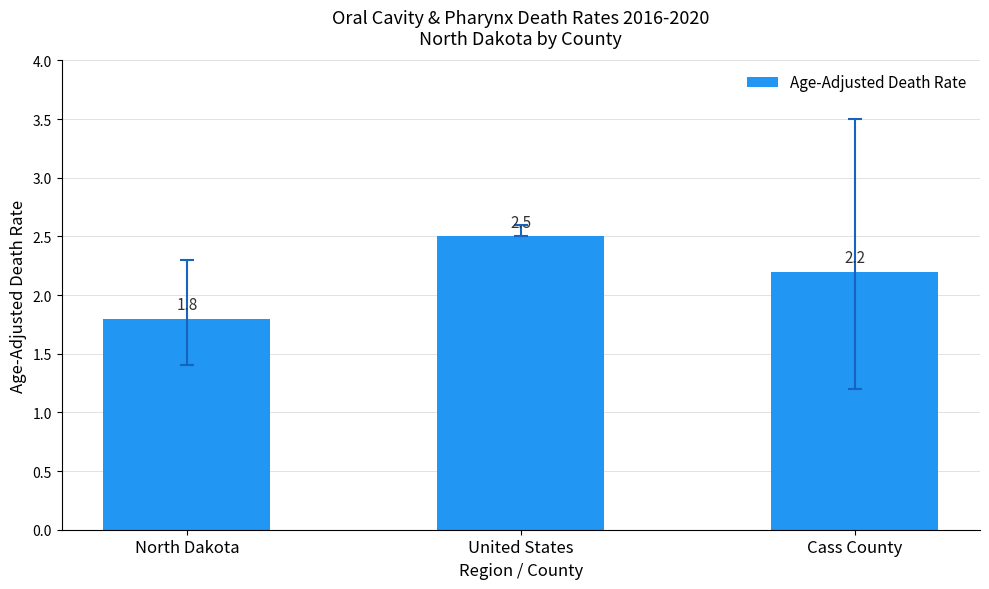

How many bars are there in total?

3